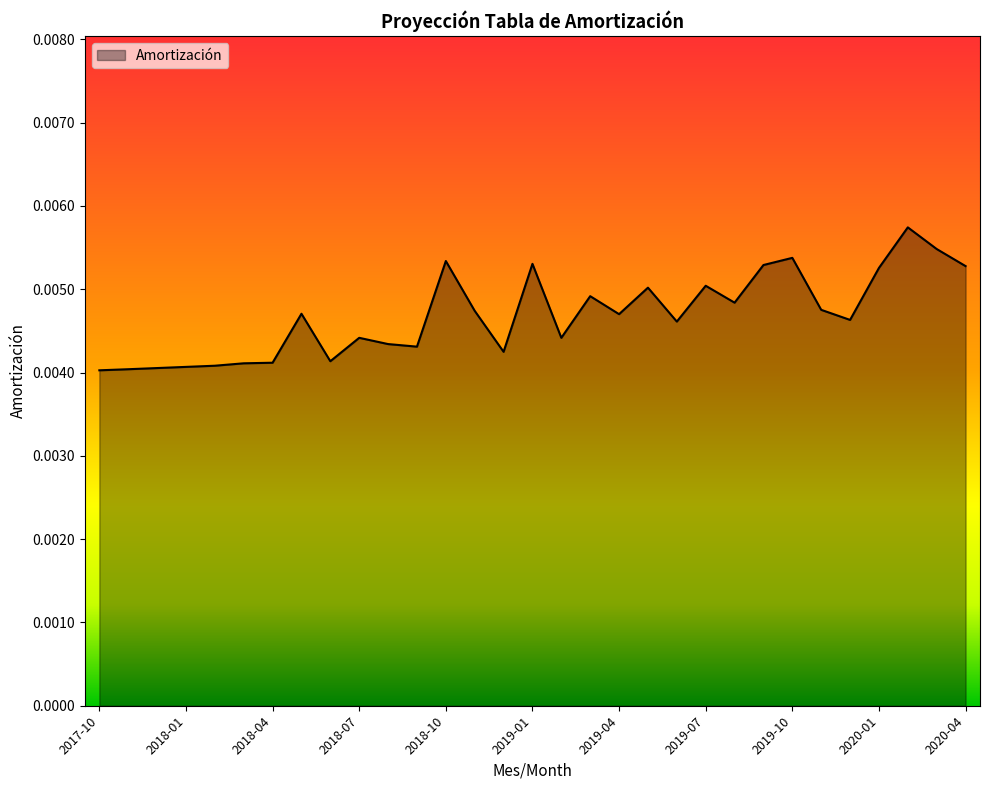

Is this an area chart (filled region under the line)?

Yes